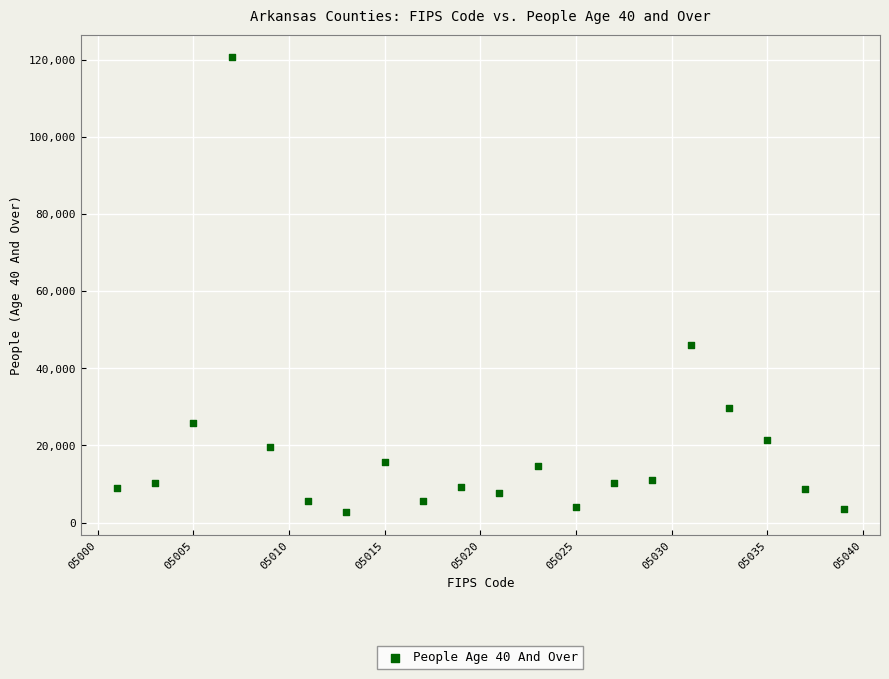

What Y value in the scatter plot is closest to 61623?

46135